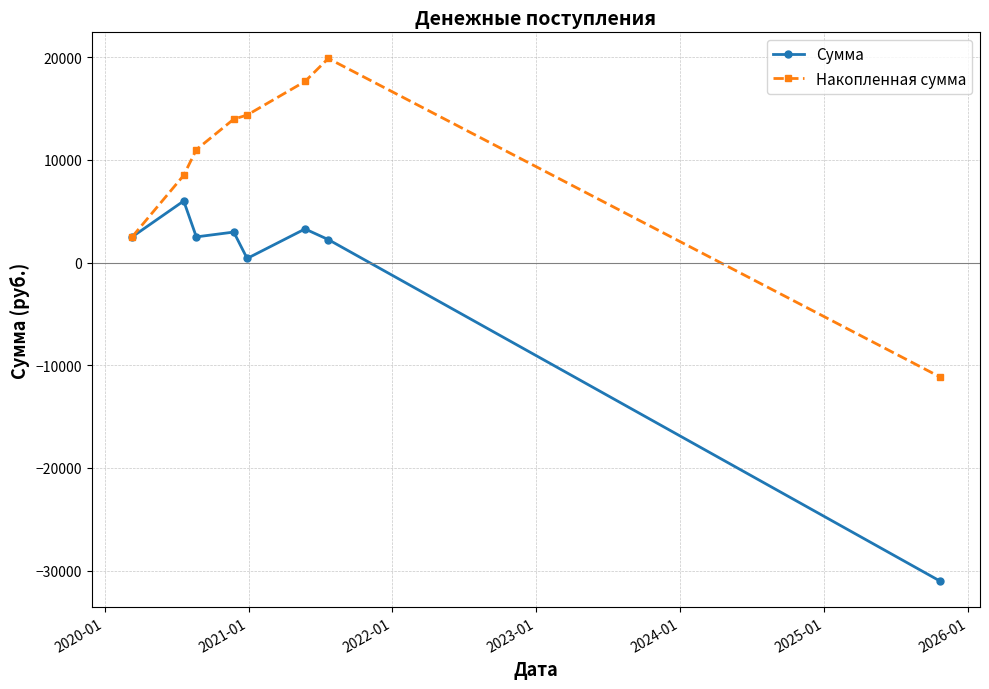

What is the maximum value shown in the chart?

19882.5